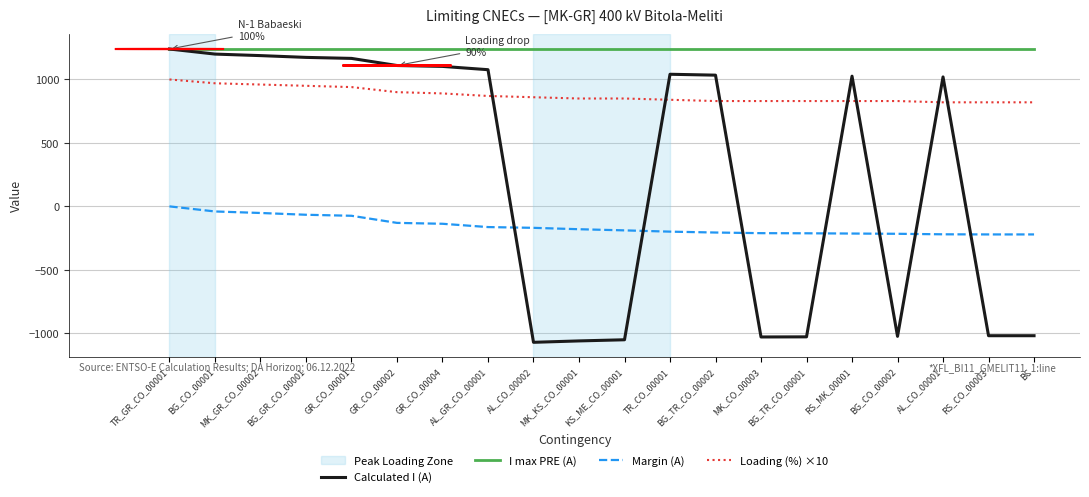

What is the highest value of the Calculated I (A) series?

1240